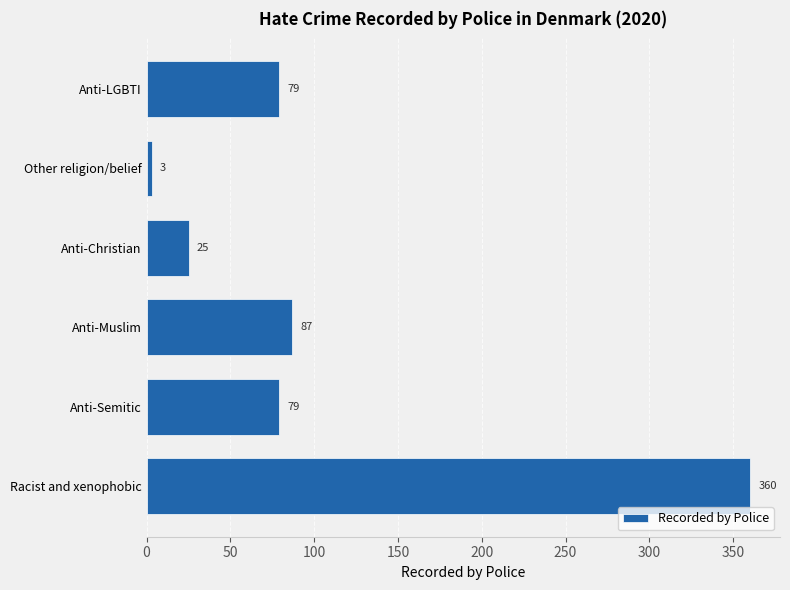

What is the ratio of the value at Anti-Semitic to the value at Anti-Christian?

3.2